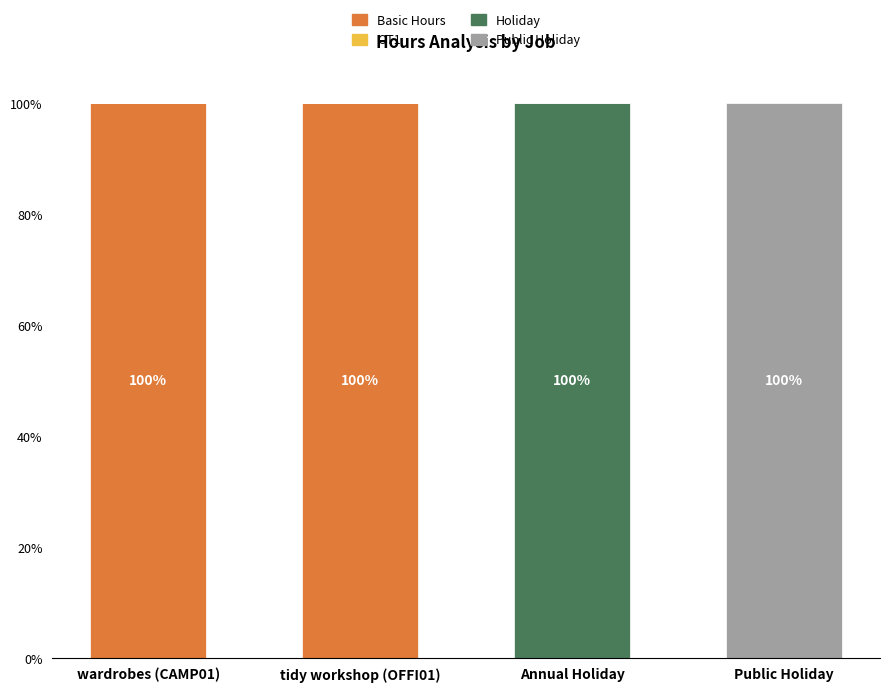

What is the total value across all series at Public Holiday?

100